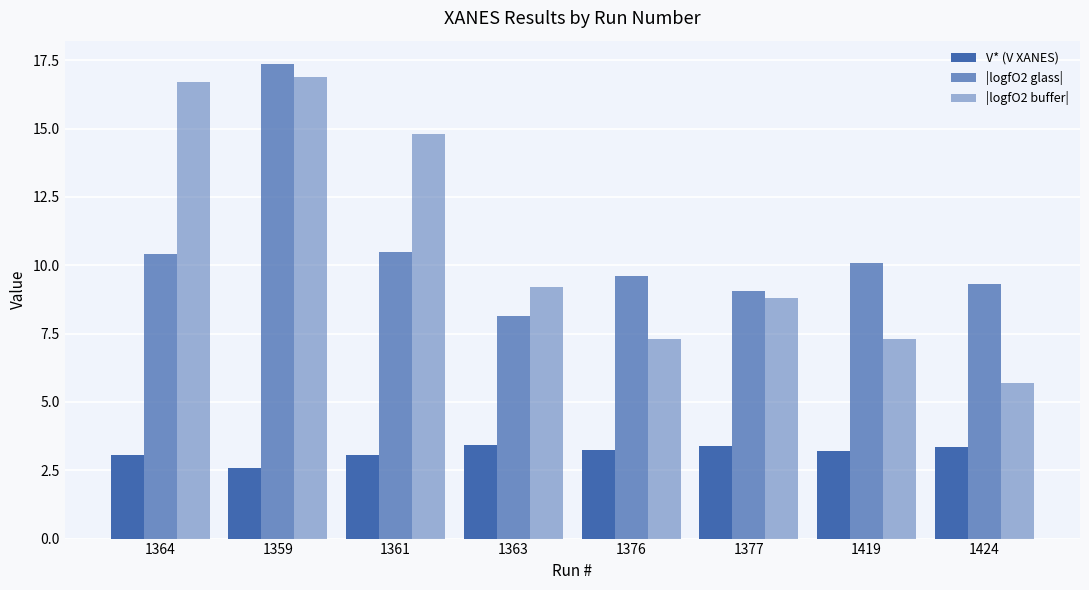

How many data points in |logfO2 glass| are above 10?

4